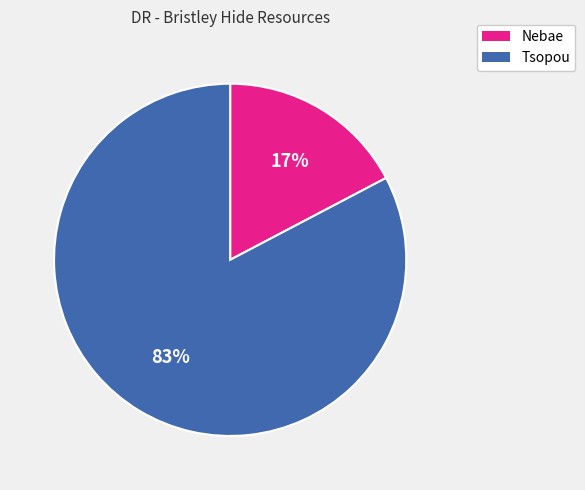

Is it true that Tsopou is 97% of the pie?

False